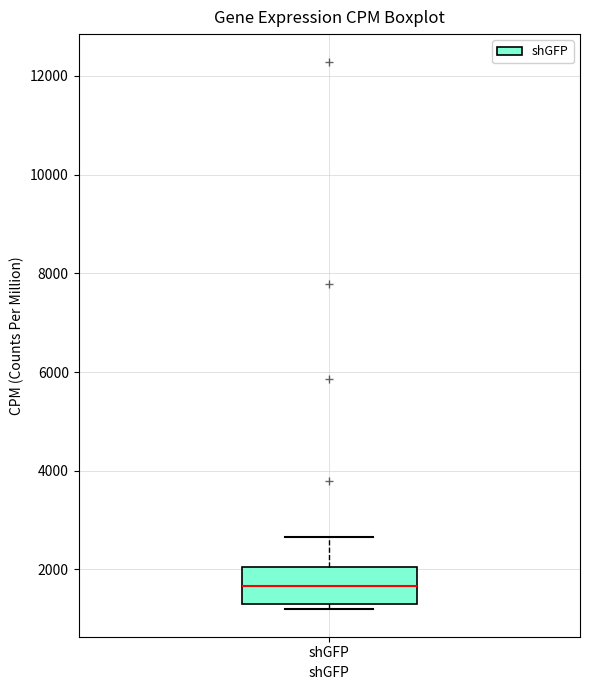

Transcribe this box plot: give where the median line is, the range the box spans, and where the two whiskers end, as read against the y-axis. The values are not printed on the chart, so give them approximately, as read against the axis.

median 1600, box 1200 to 2000, whiskers 1200 (just below the box's lower edge) to 2600